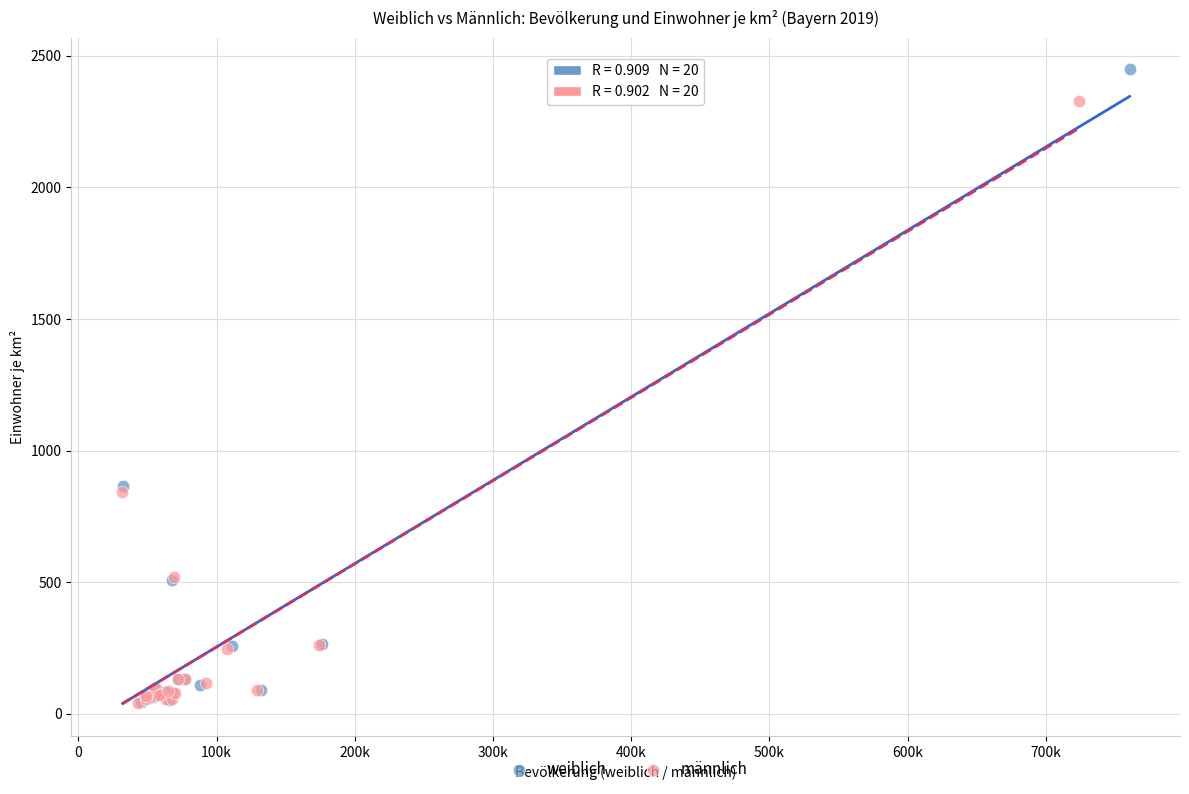

Which series contains the highest Y value?

weiblich